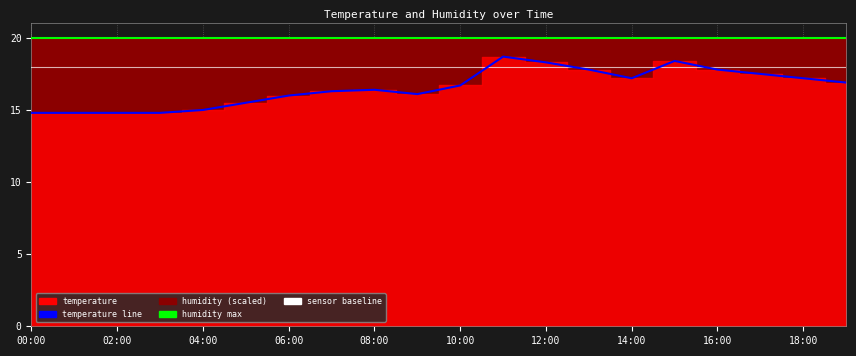

Read the humidity max (99.90) value at 15.

20.0